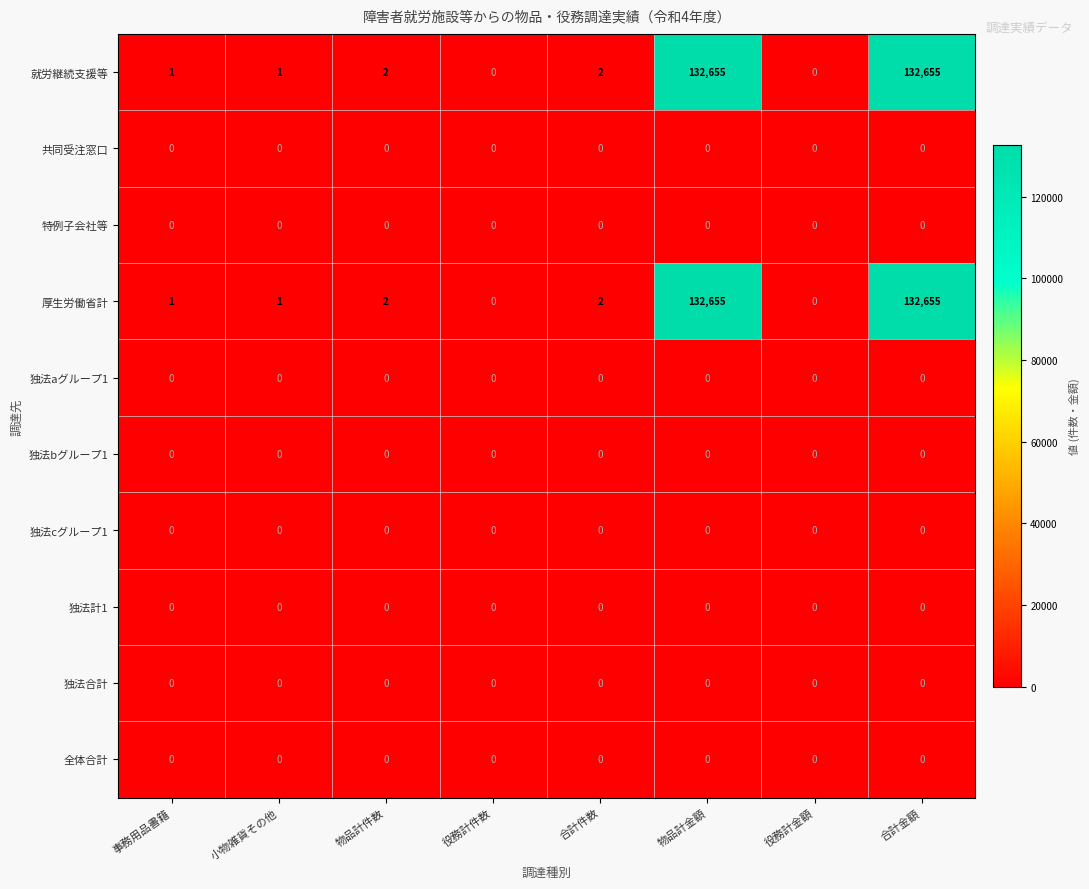

What is the sum of the 就労継続支援等 values at 物品計金額 and 合計金額?

265310